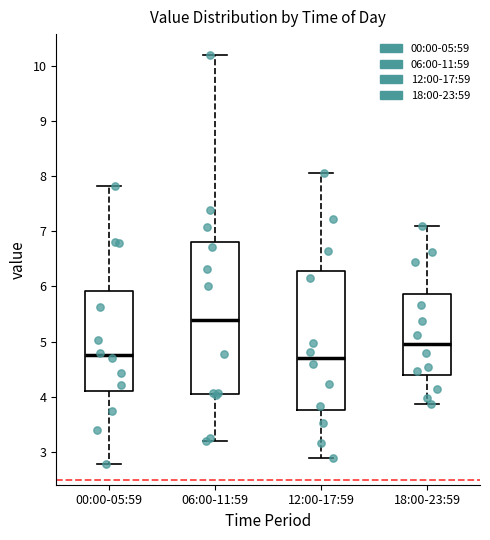

Reading left to right, transcribe this box plot: for each box, give where its median line is, the range the box spans, and where its two whiskers end, as read against the y-axis. The values are not printed on the chart, so give them approximately, as read against the axis.

00:00-05:59: median 4.8, box 4.1 to 5.9, whiskers 2.8 to 7.8
06:00-11:59: median 5.4, box 4.1 to 6.8, whiskers 3.2 to 10.2
12:00-17:59: median 4.7, box 3.8 to 6.3, whiskers 2.9 to 8.1
18:00-23:59: median 5.0, box 4.4 to 5.9, whiskers 3.9 to 7.1